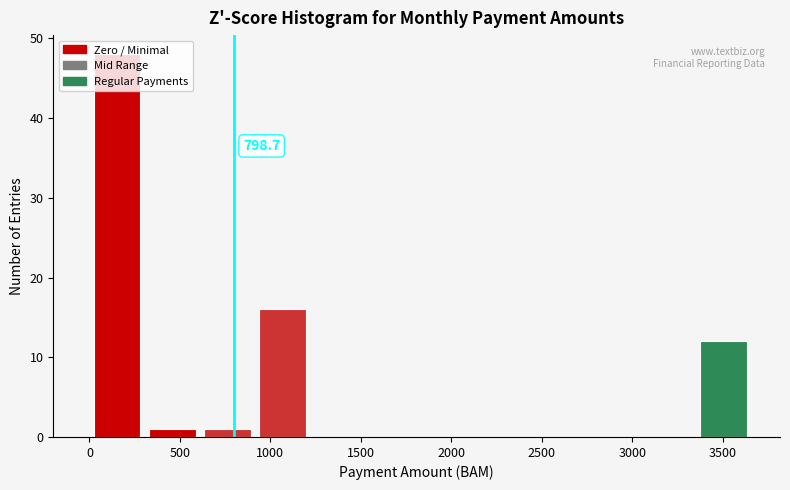

Which range on the x-axis has the tallest bar?

0 to 300